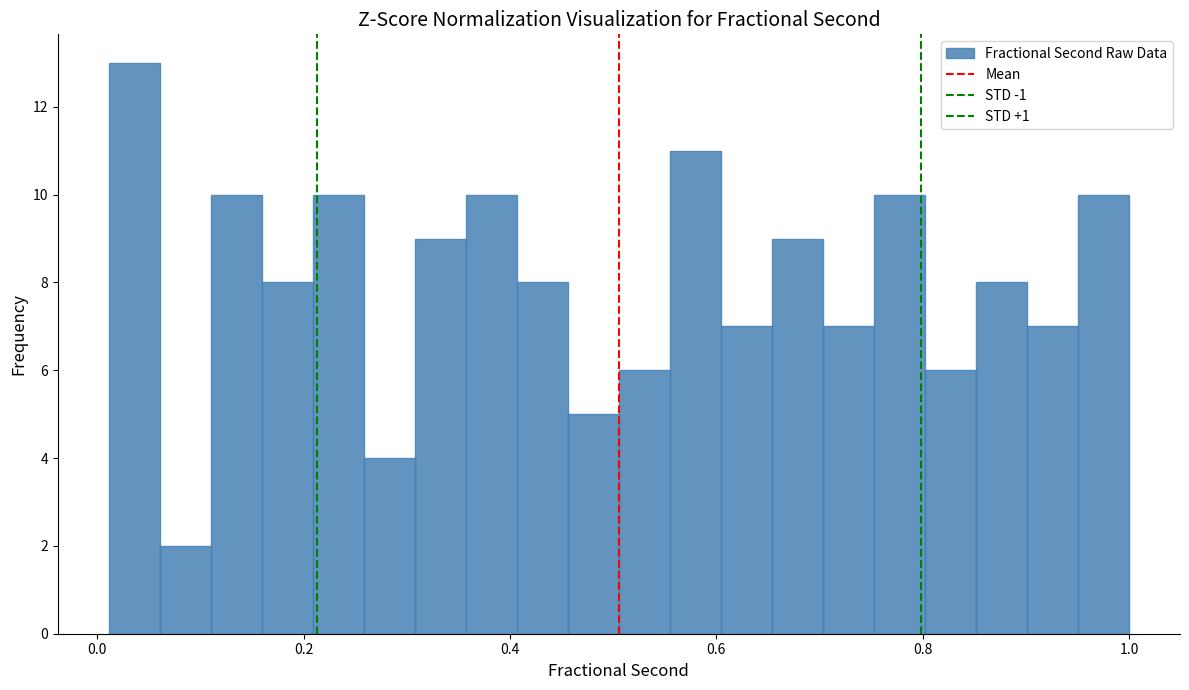

Read against the x-axis, roughly where is the centre of the tallest bar?

0.04